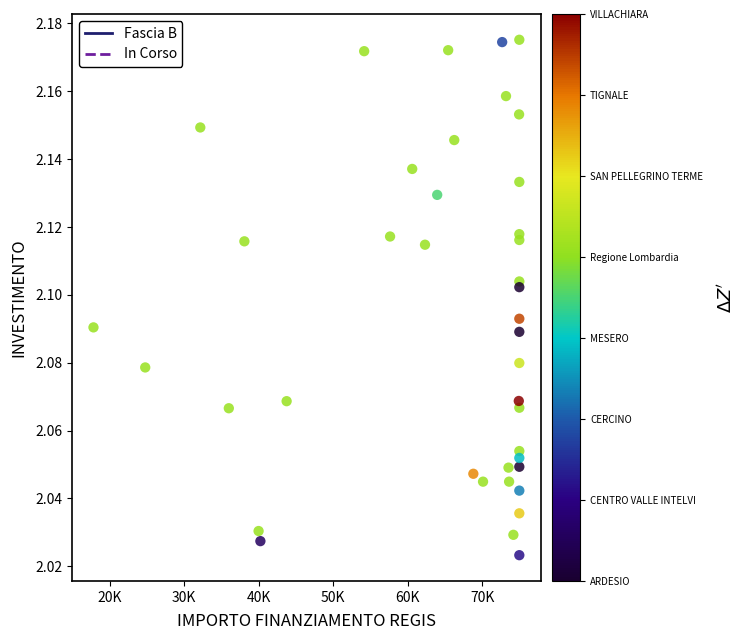

What is the range of X values (max minus min)?

57165.4